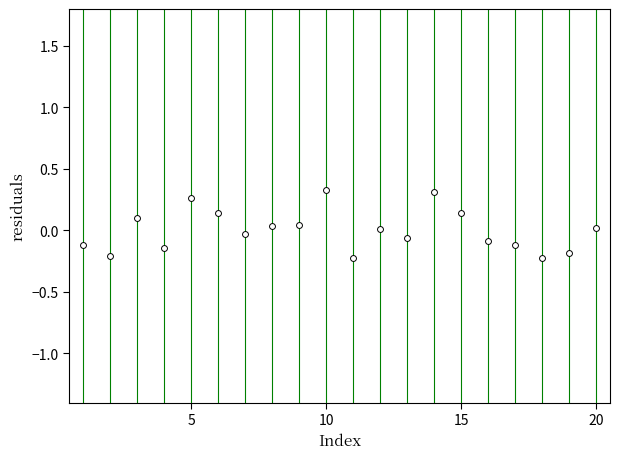

What is the range of X values (max minus min)?

19.0